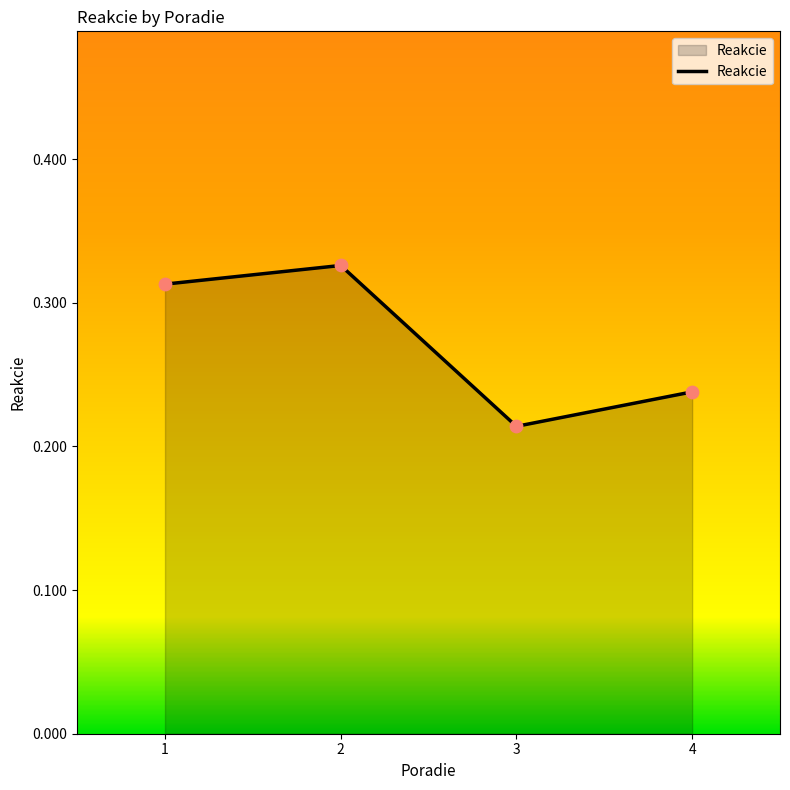

What is the change in value from 2 to 3?

-0.1